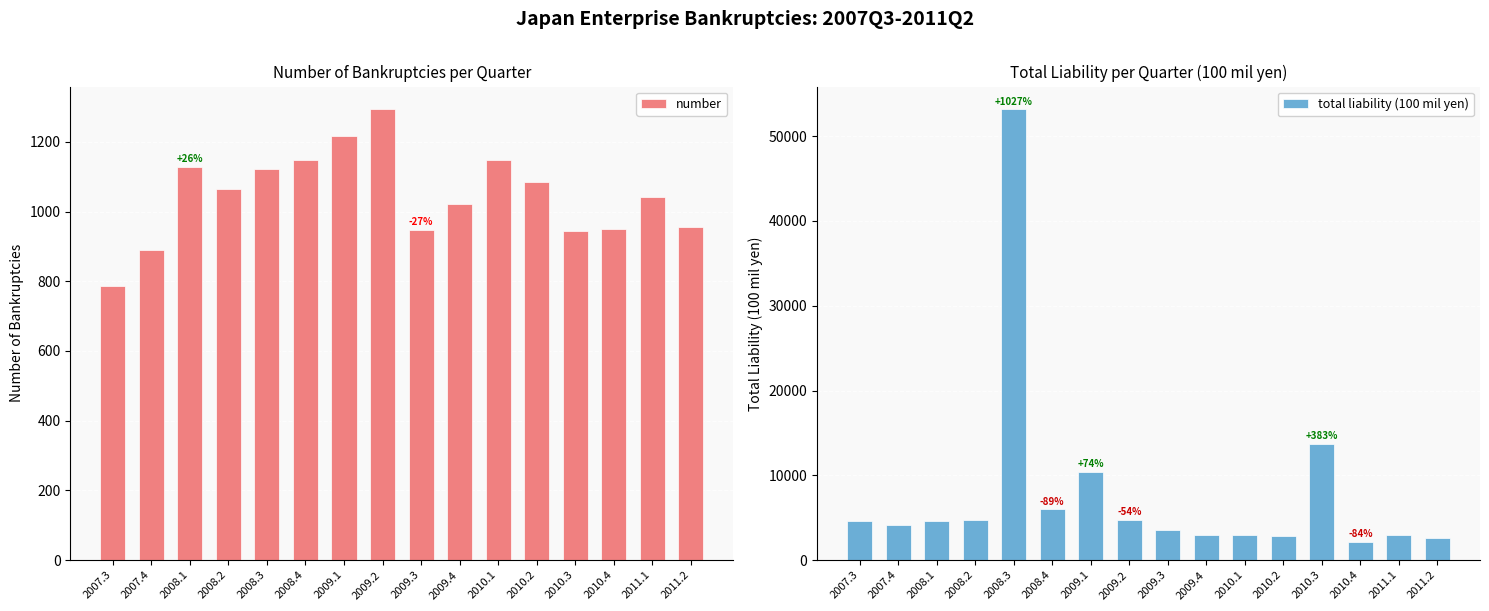

Which series changed the most between 2008.1 and 2008.3?

total liability (100 mil yen)